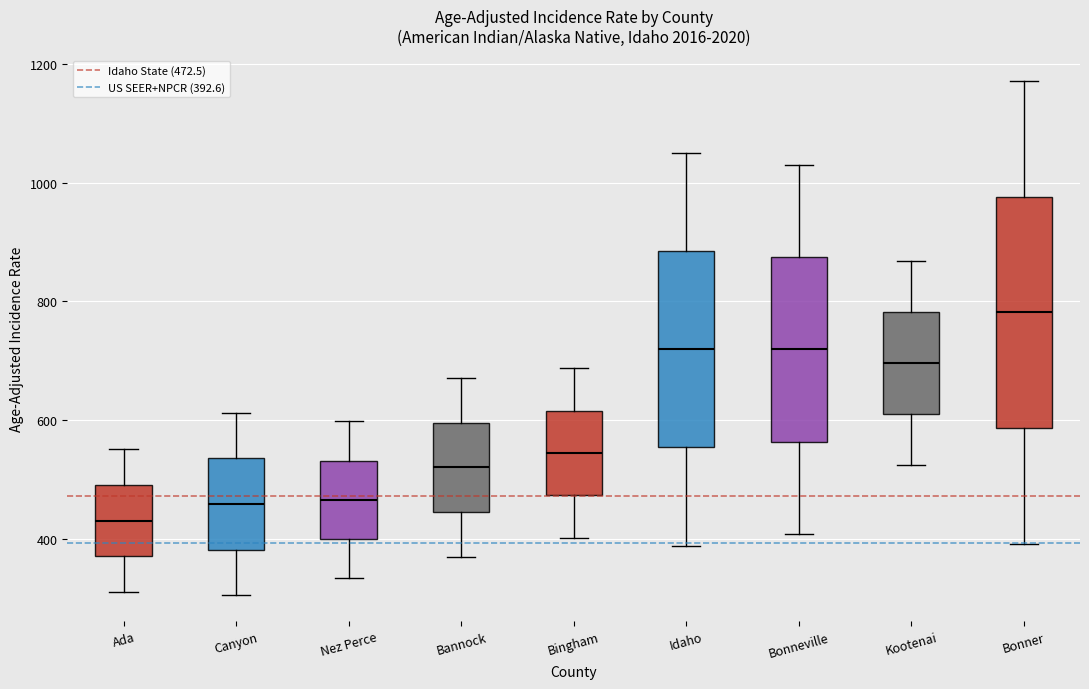

Reading left to right, read every box against the y-axis: the position of its median line, the range the box covers, and the ends of its whiskers. The values are not printed on the chart, so give them approximately, as read against the axis.

Ada: median 440, box 380 to 500, whiskers 320 to 560
Canyon: median 460, box 380 to 540, whiskers 300 to 620
Nez Perce: median 460, box 400 to 540, whiskers 340 to 600
Bannock: median 520, box 440 to 600, whiskers 360 to 680
Bingham: median 540, box 480 to 620, whiskers 400 to 680
Idaho: median 720, box 560 to 880, whiskers 380 to 1060
Bonneville: median 720, box 560 to 880, whiskers 400 to 1040
Kootenai: median 700, box 620 to 780, whiskers 520 to 860
Bonner: median 780, box 580 to 980, whiskers 400 to 1180